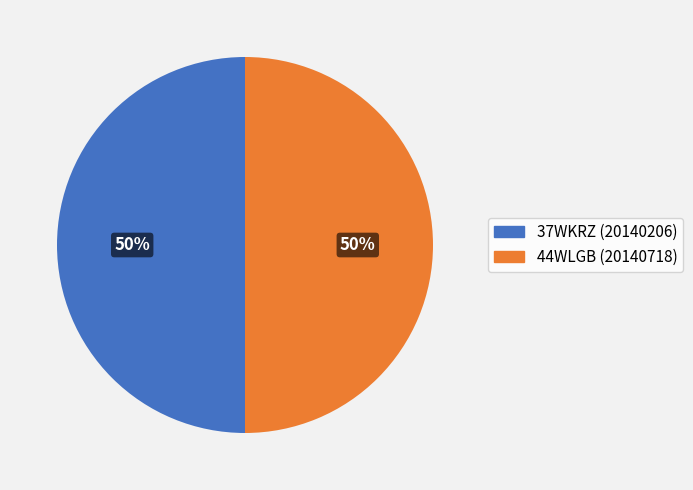

What percentage is the 44WLGB slice, to the nearest percent?

50%